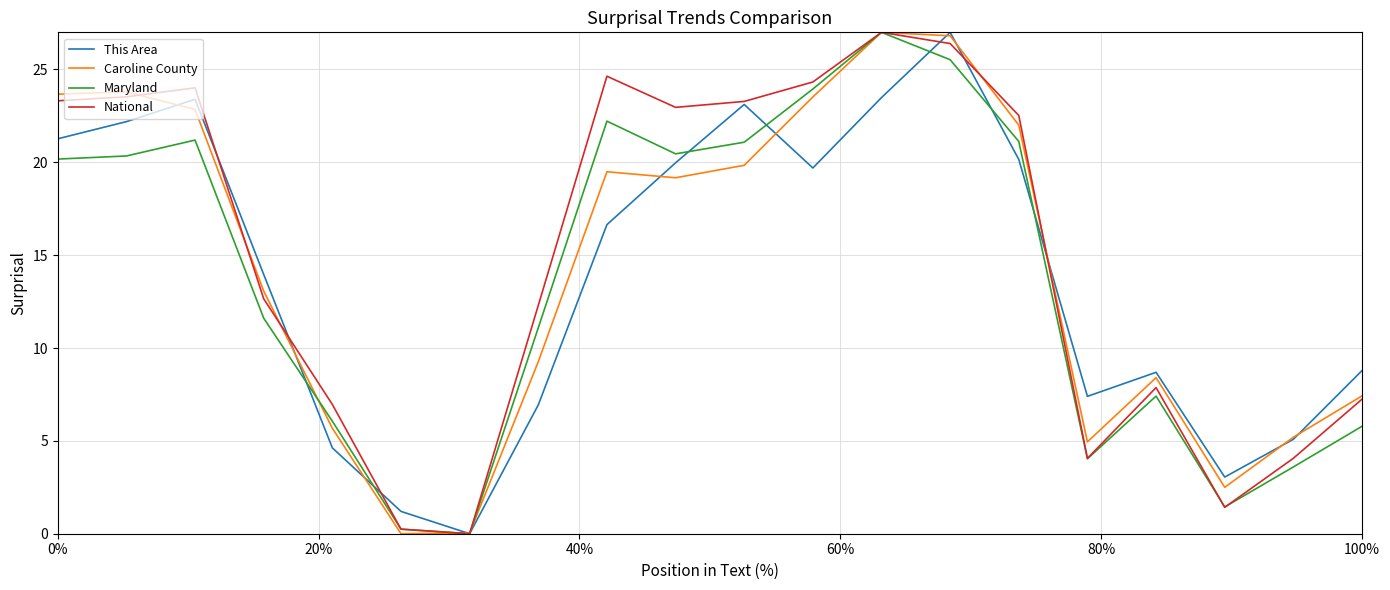

What is the greatest value displayed?

27.0